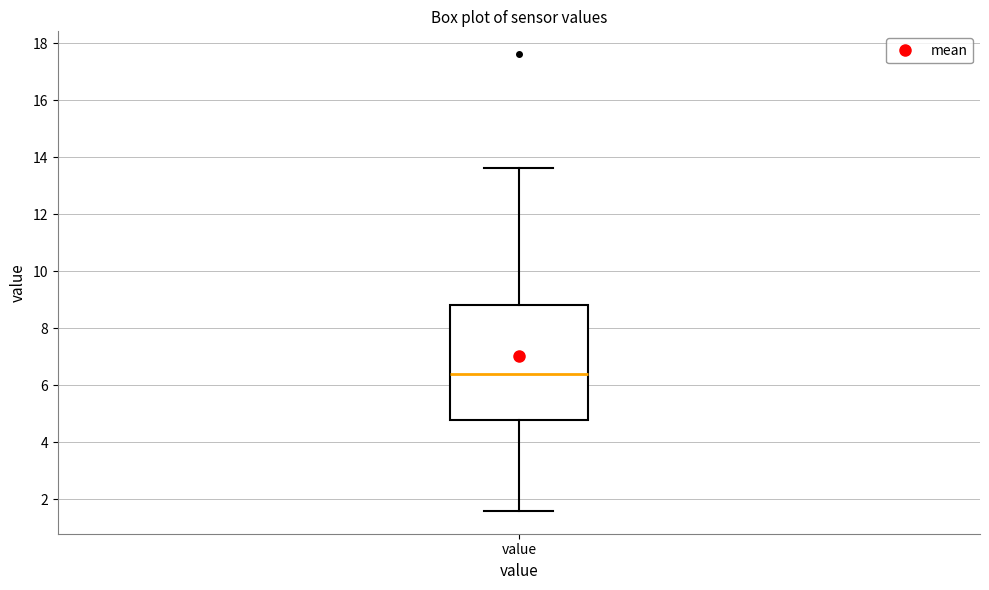

Where is the lower edge of the box for value on the y-axis? The values are not printed on the chart, so give them approximately, as read against the axis.

4.8